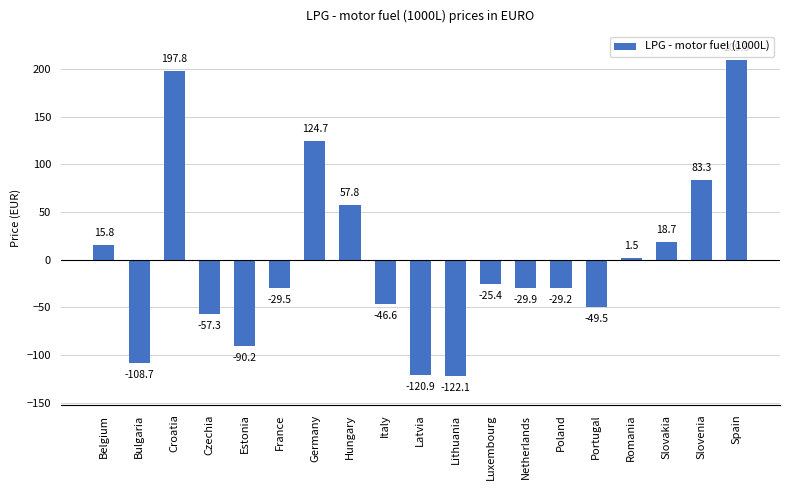

What is the change in value from Lithuania to Slovakia?

+140.8